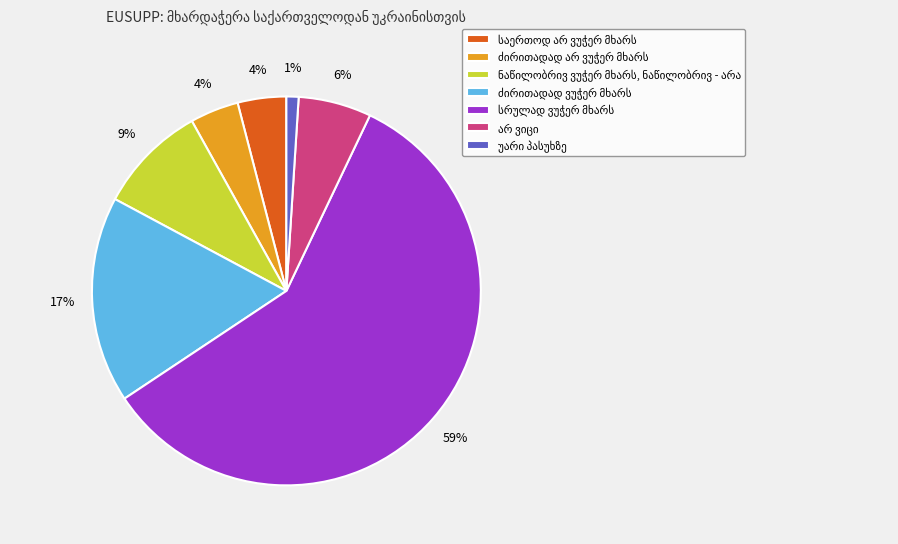

Does any single category account for the majority?

Yes